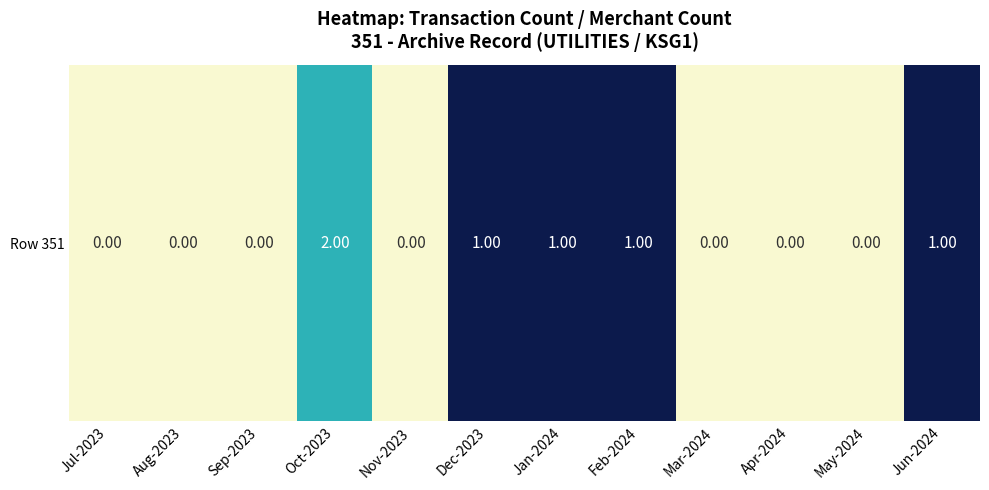

The value at Nov-2023 is 0. True or false?

True